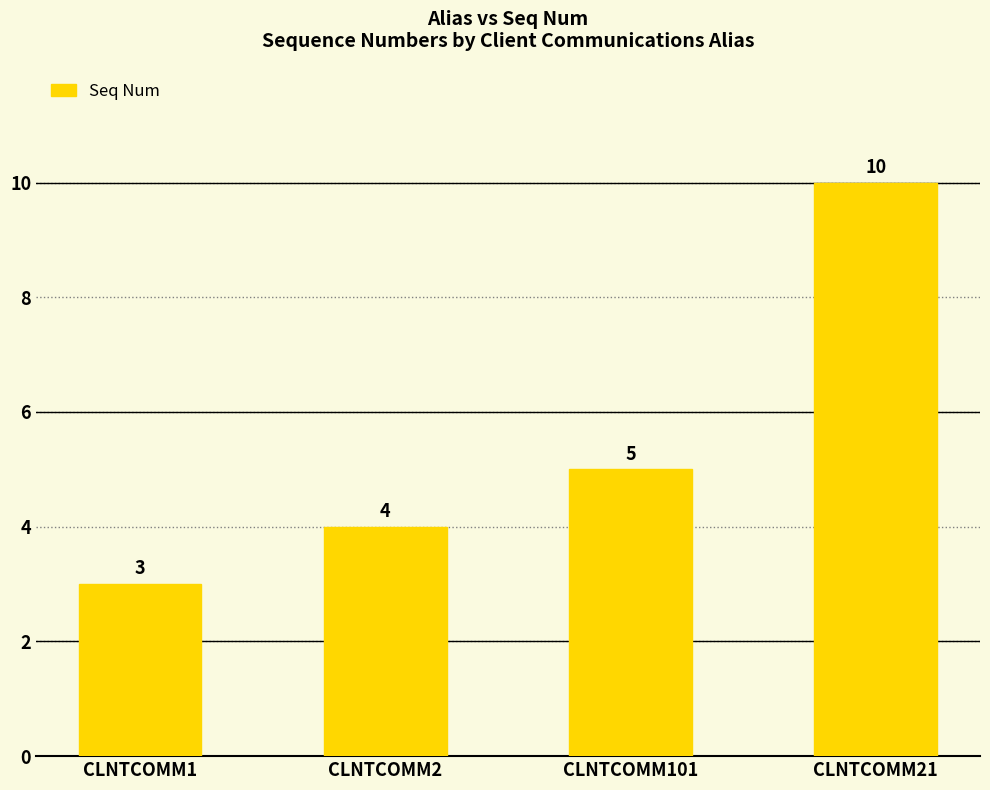

What is the difference between the maximum and minimum values?

7